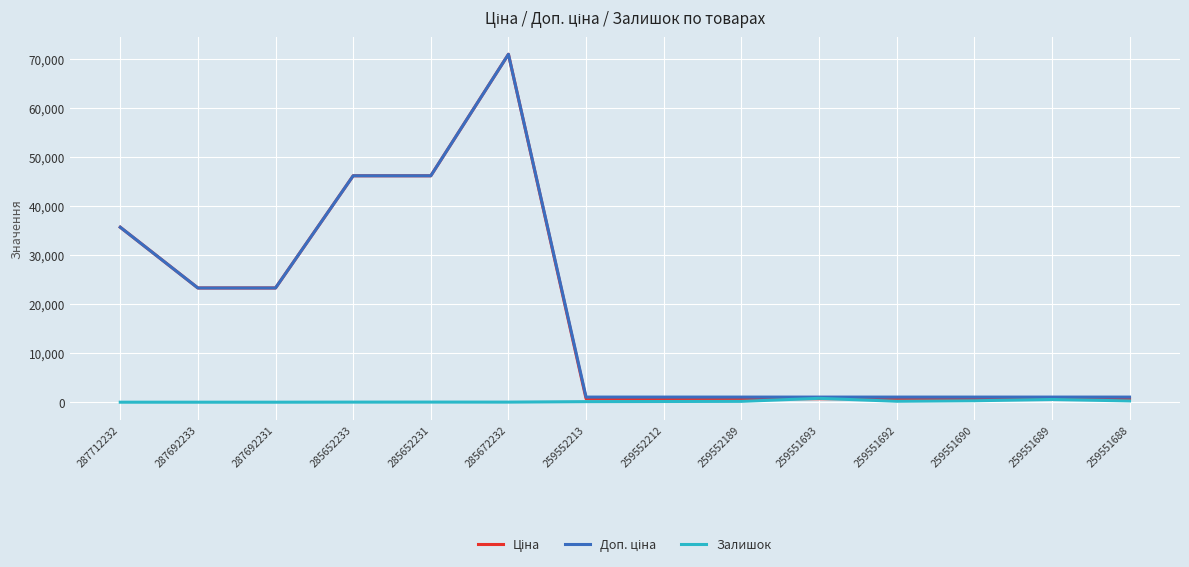

The Залишок series shows 786.0 at 259551693. True or false?

True